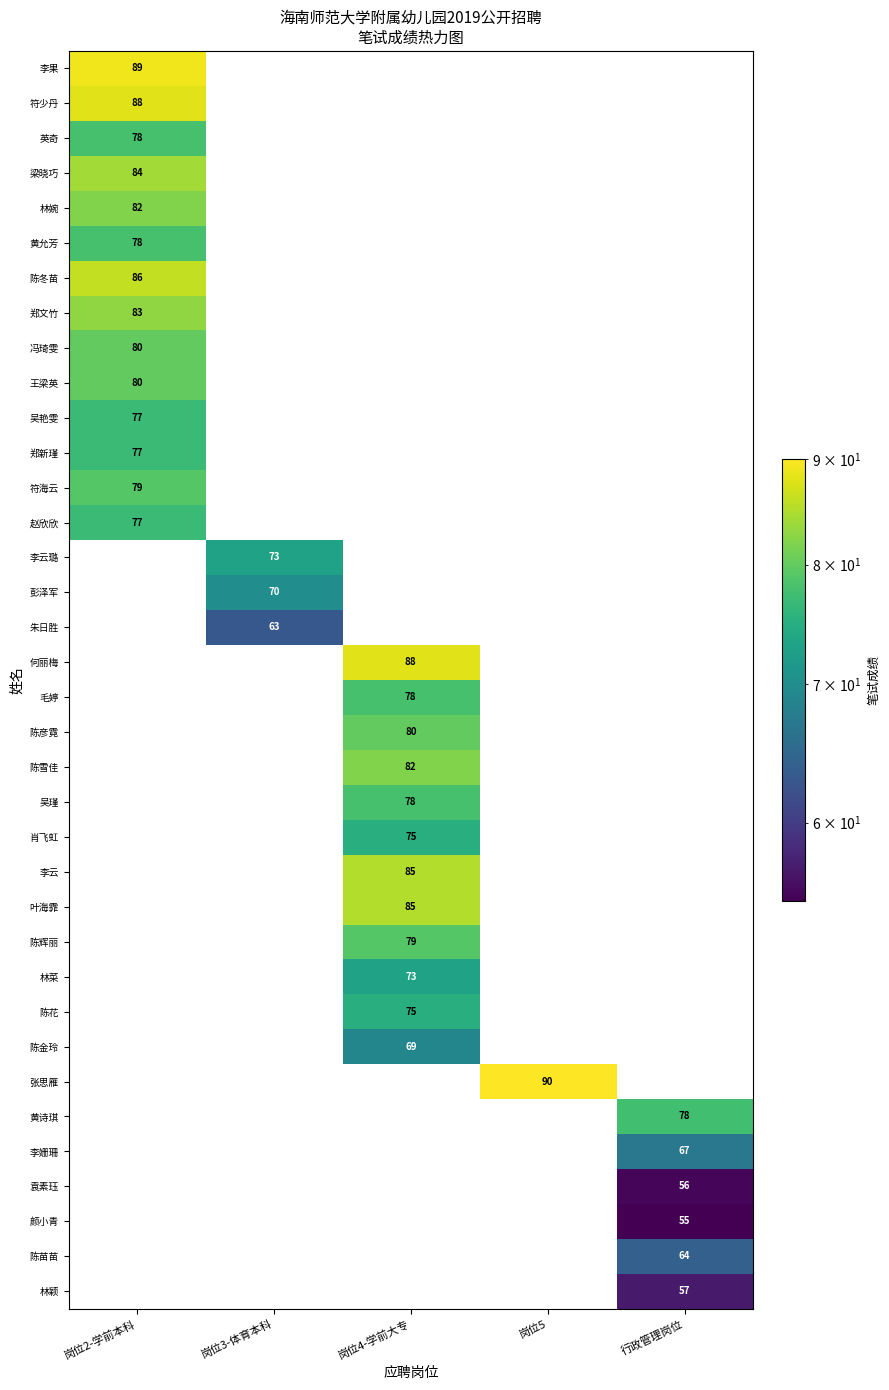

Is it true that 郑文竹 equals 83 at 岗位2-学前本科?

True